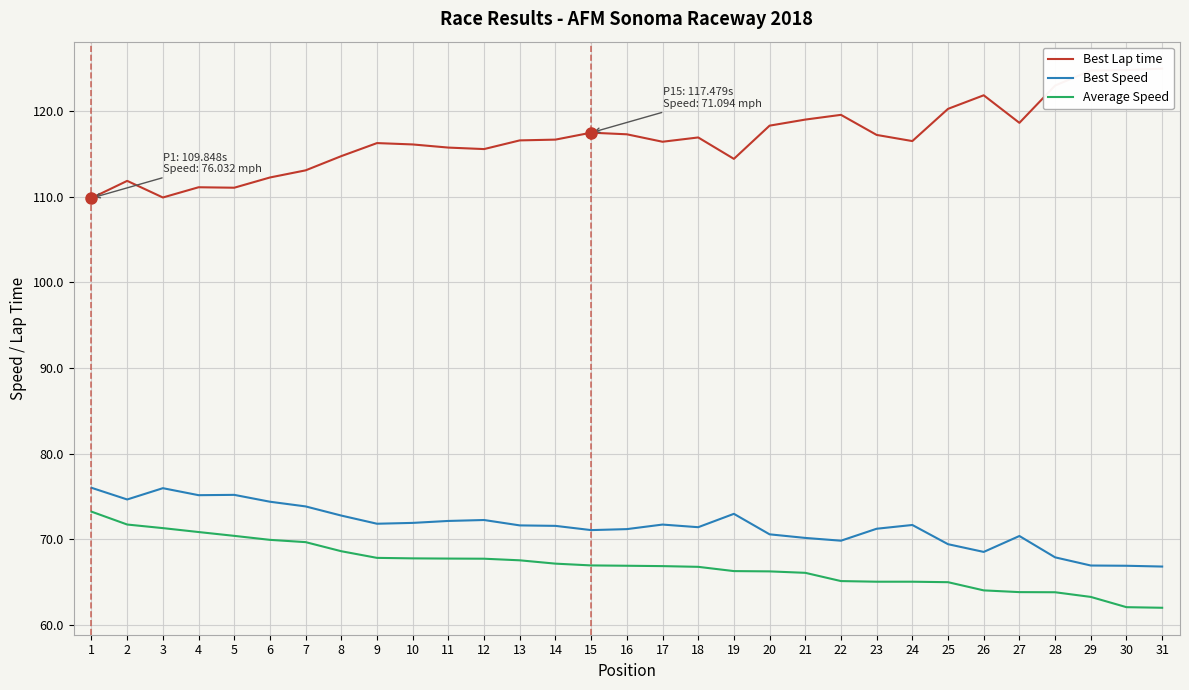

What are all the series names shown in the legend?

Best Lap time, Best Speed, Average Speed